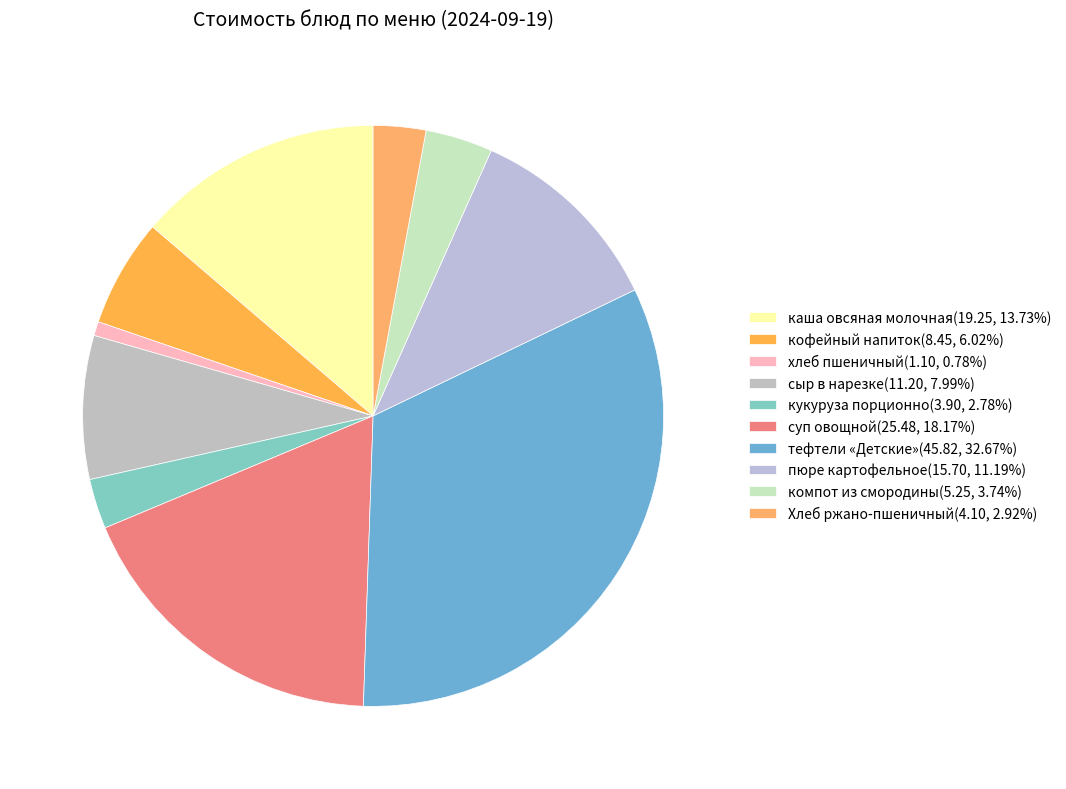

Count the number of slices in the pie.

10